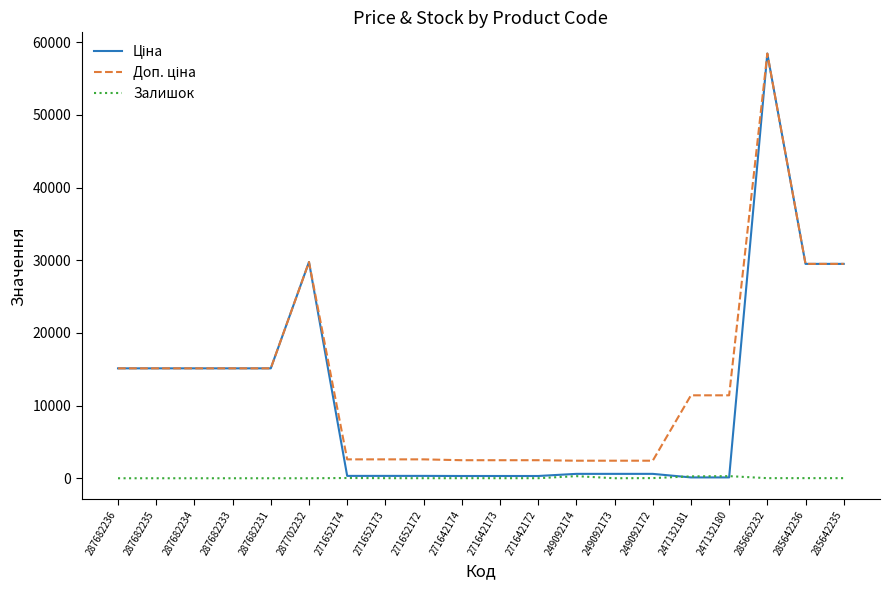

Which category has the highest value across all series?

285662232